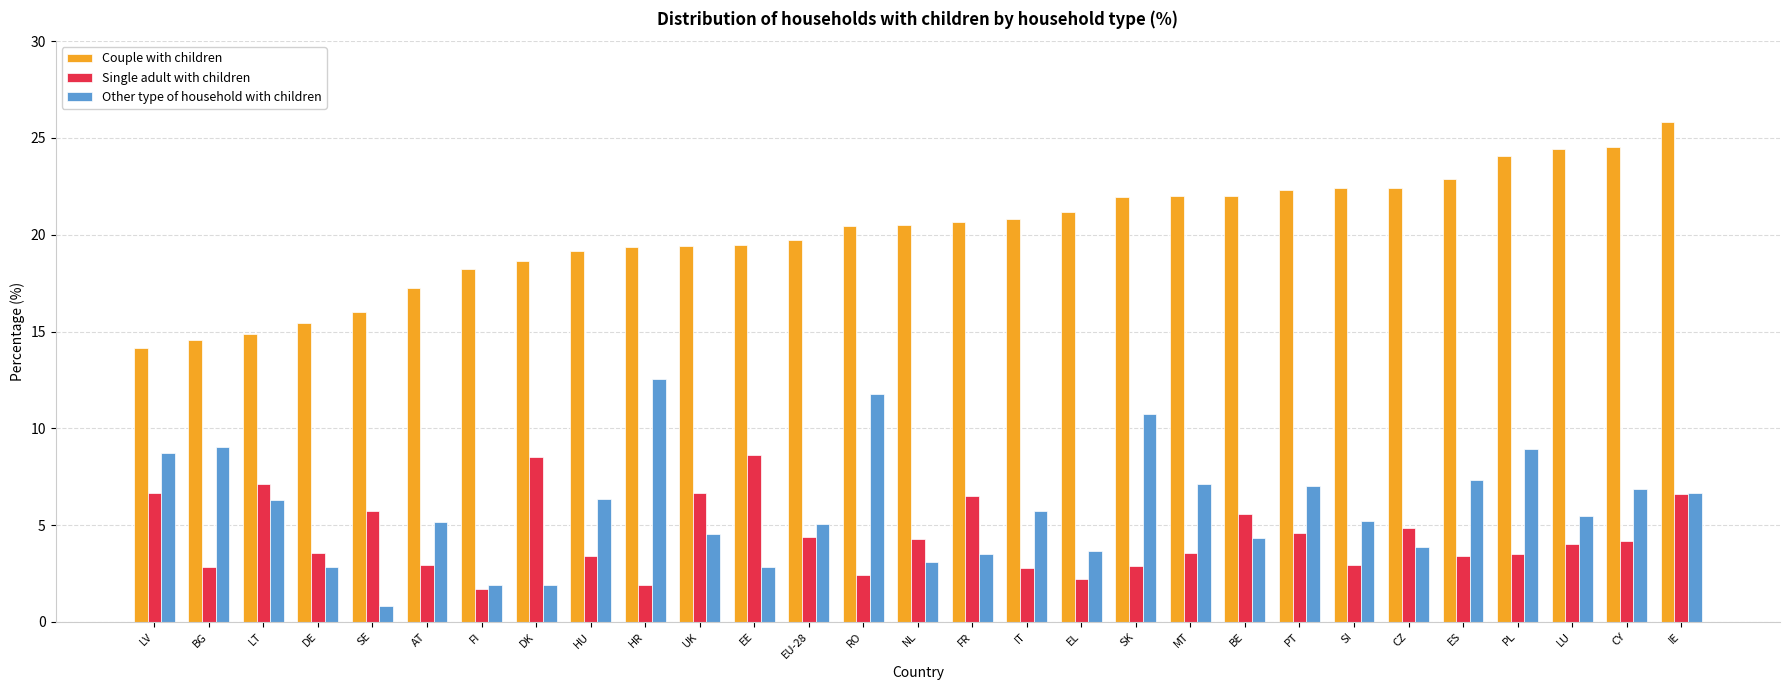

What are all the series names shown in the legend?

Couple with children, Single adult with children, Other type of household with children